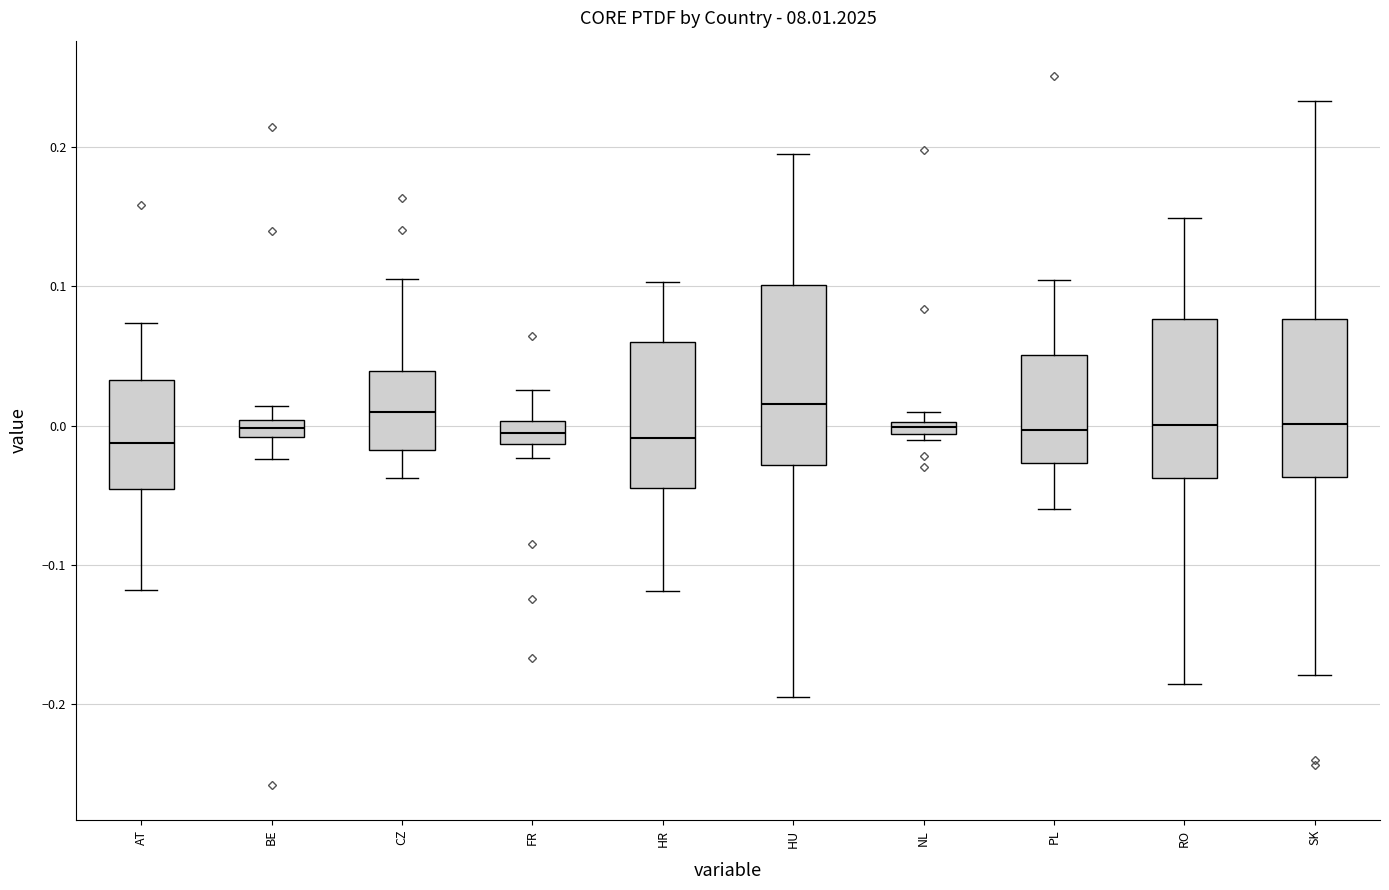

Comparing the boxes themselves (not the whiskers), which one is the tallest?

HU